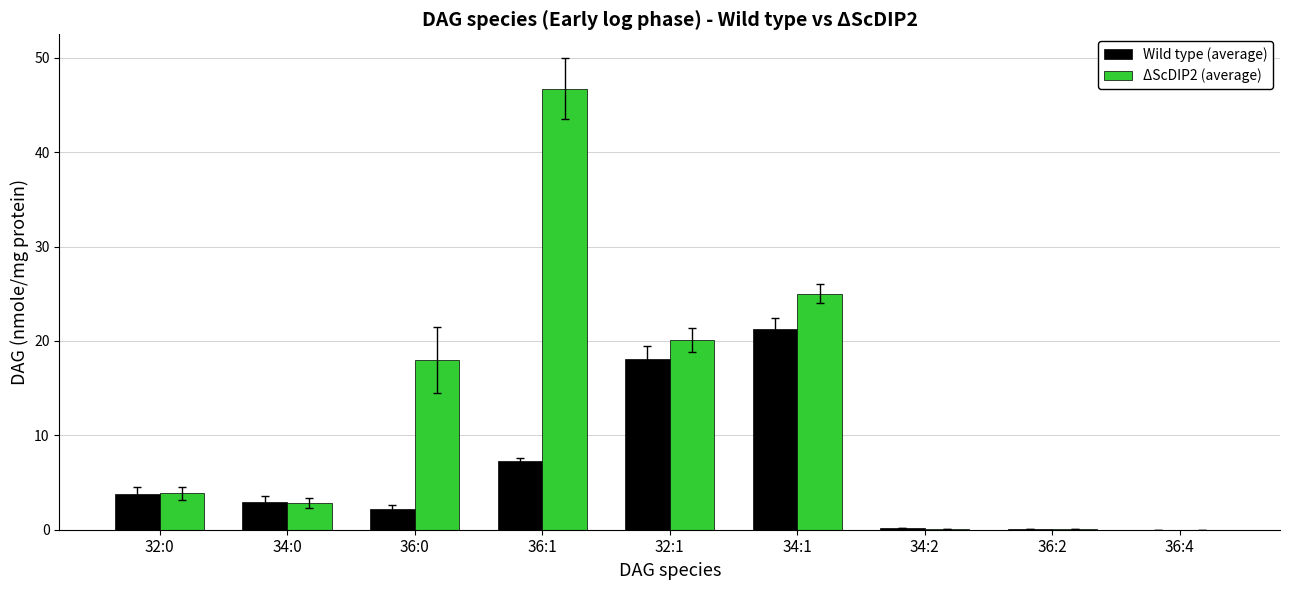

What is the difference between the Wild type (average) values at 32:1 and 34:2?

17.9